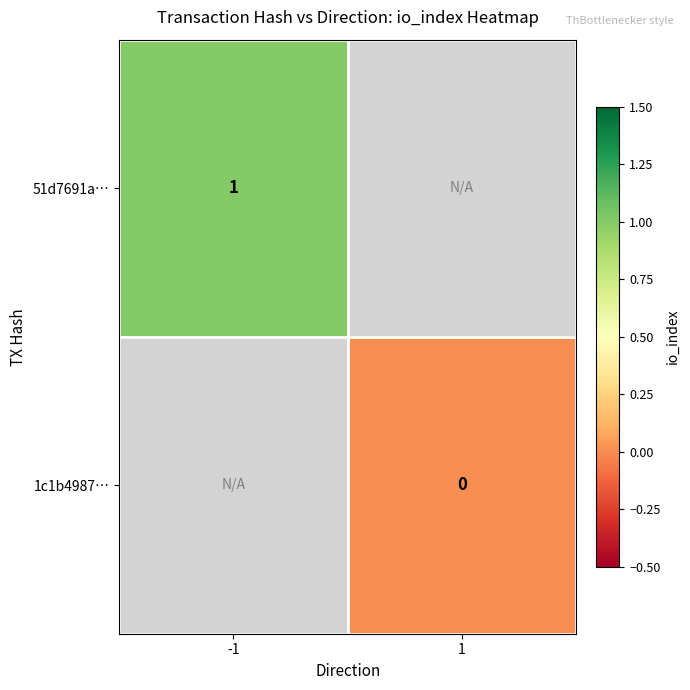

Which label corresponds to the smallest value in the chart?

1